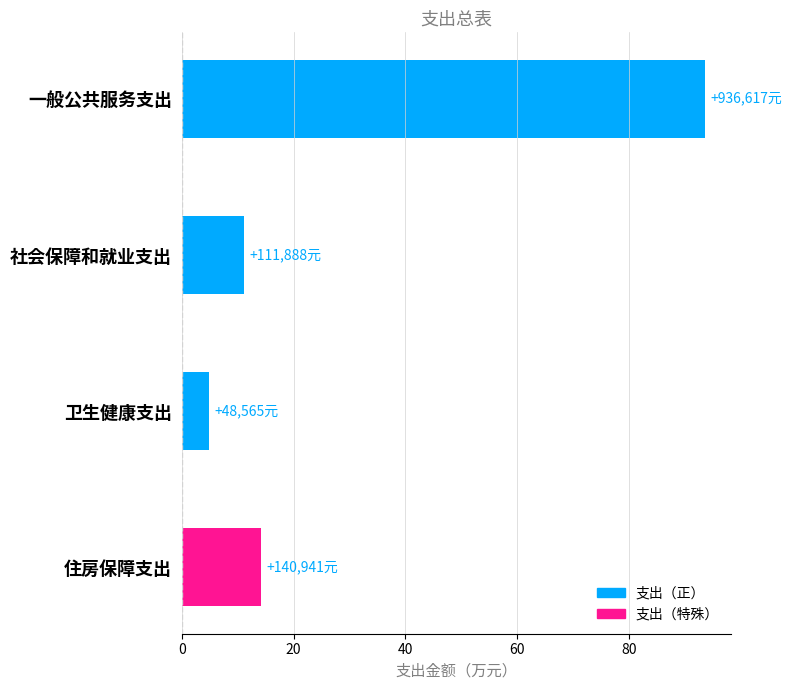

Does the chart contain any negative values?

No